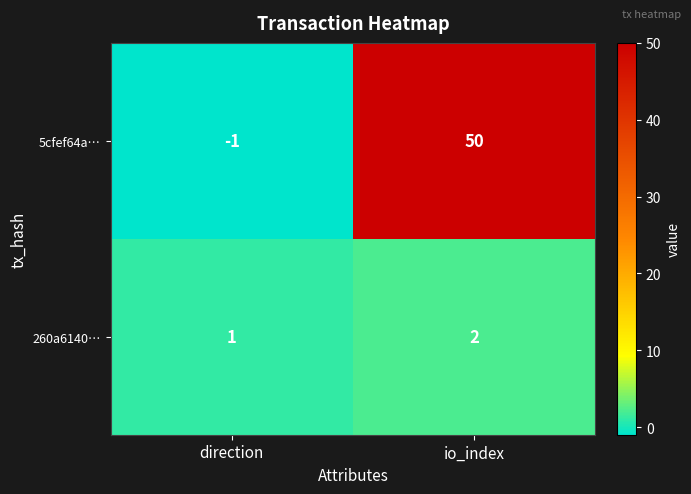

What is the difference between the highest and lowest values at io_index?

48